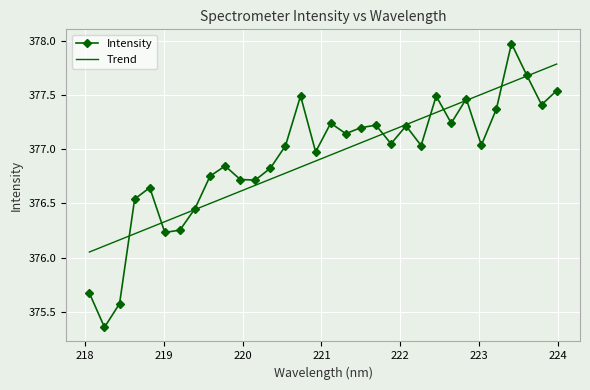

Which series has the largest range (max minus min)?

Intensity